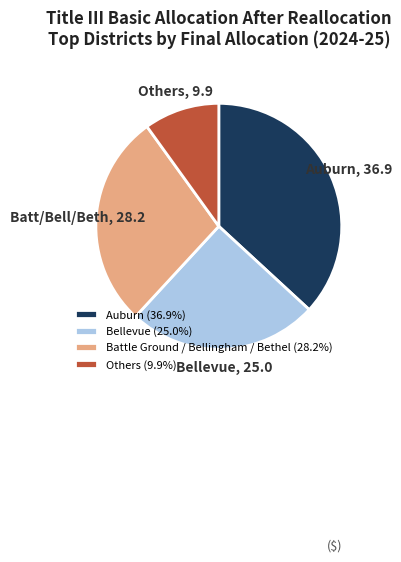

Is there a majority slice in this chart?

No